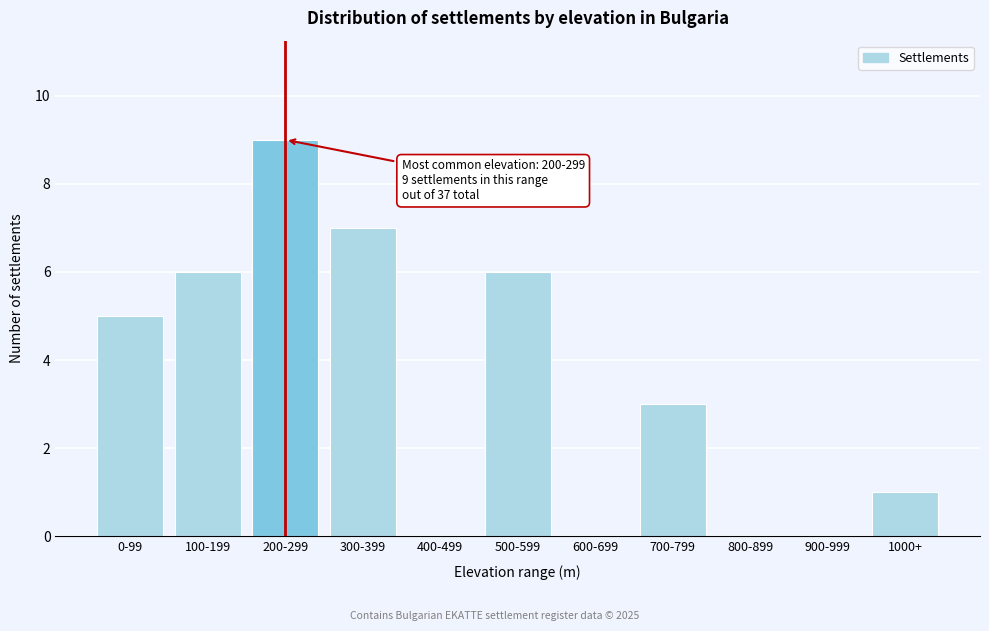

Reading left to right, extract all data points from this chart.

0-99=5	100-199=6	200-299=9	300-399=7	400-499=0	500-599=6	600-699=0	700-799=3	800-899=0	900-999=0	1000+=1